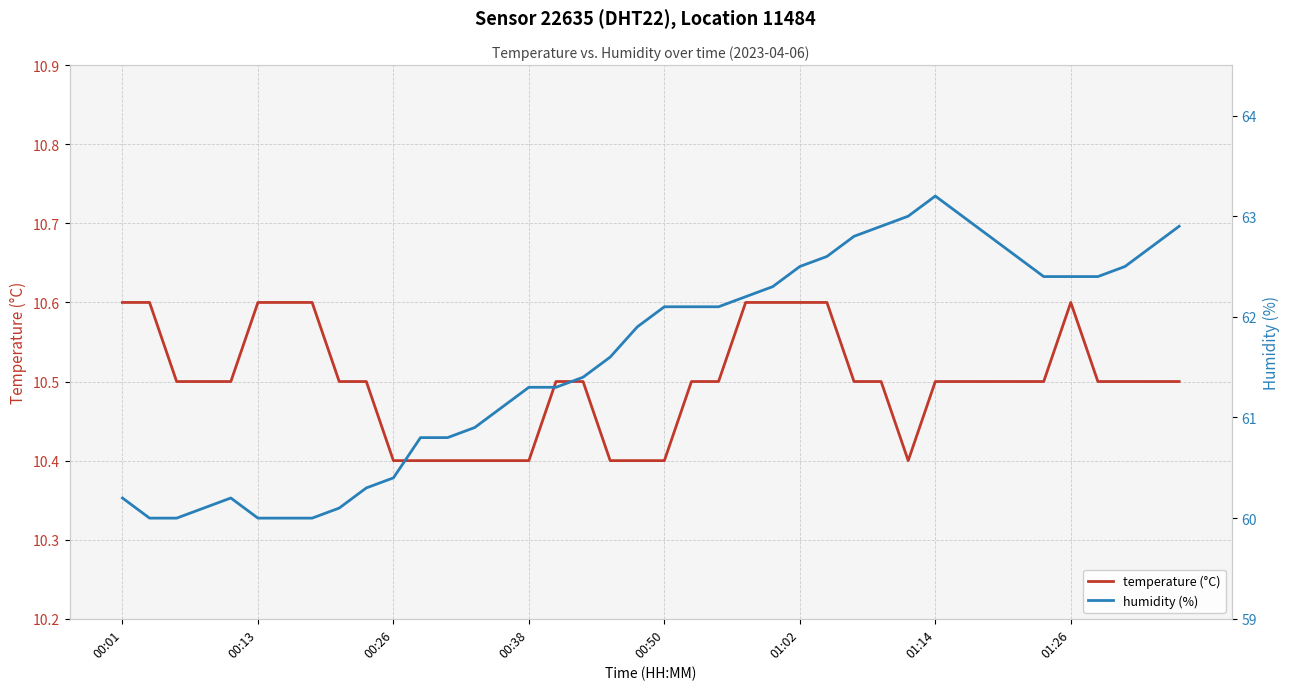

Rank the series at 14 from lowest to highest value.

temperature (°C), humidity (%)